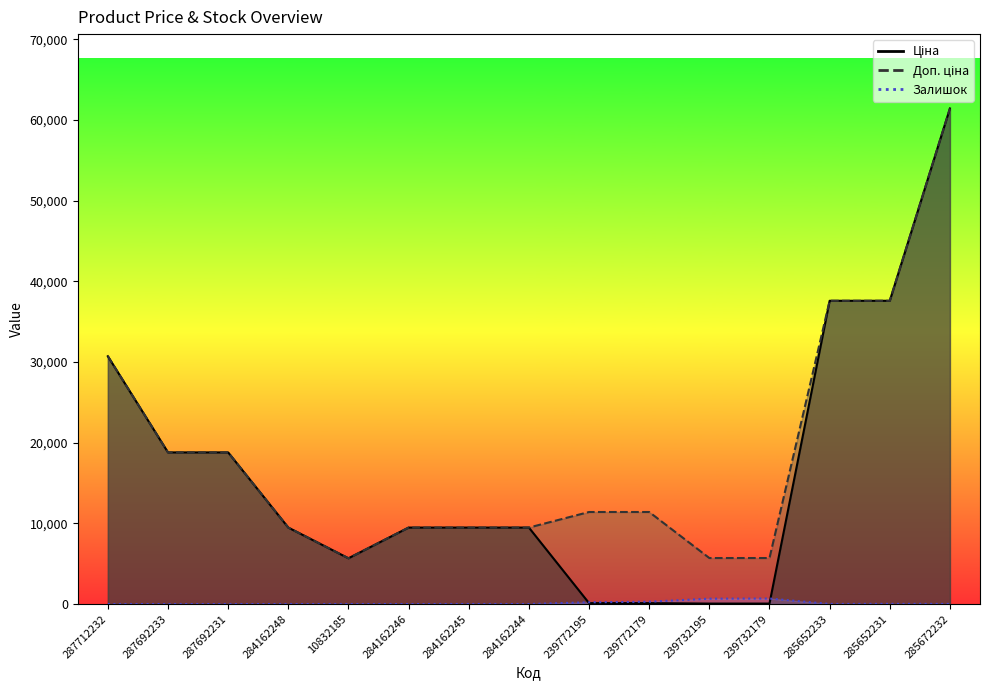

Rank the series by their maximum value, from highest to lowest.

Ціна, Доп. ціна, Залишок